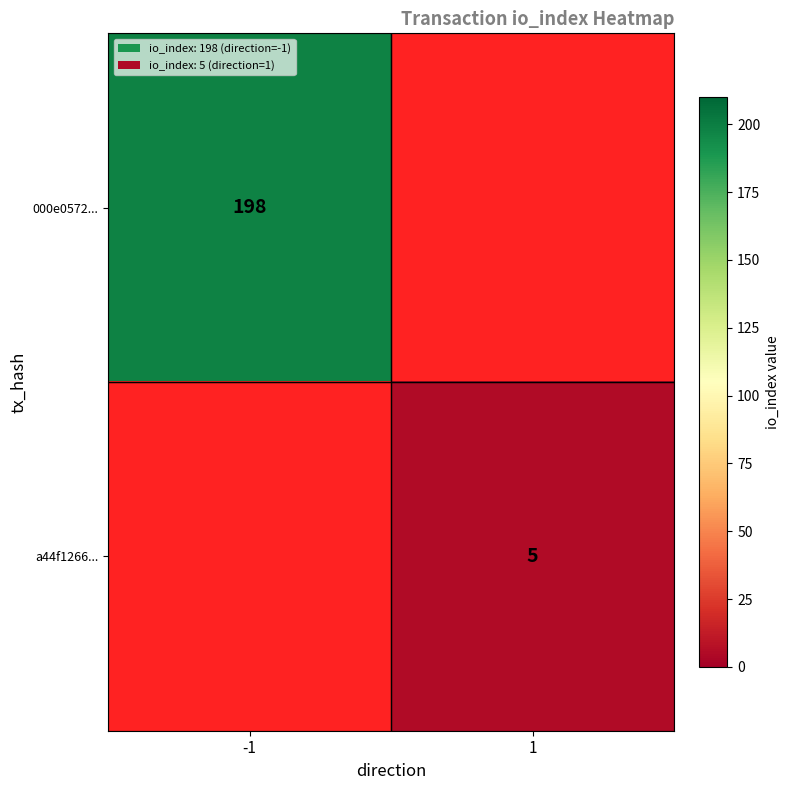

Is it true that a44f1266... equals 8 at 1?

False